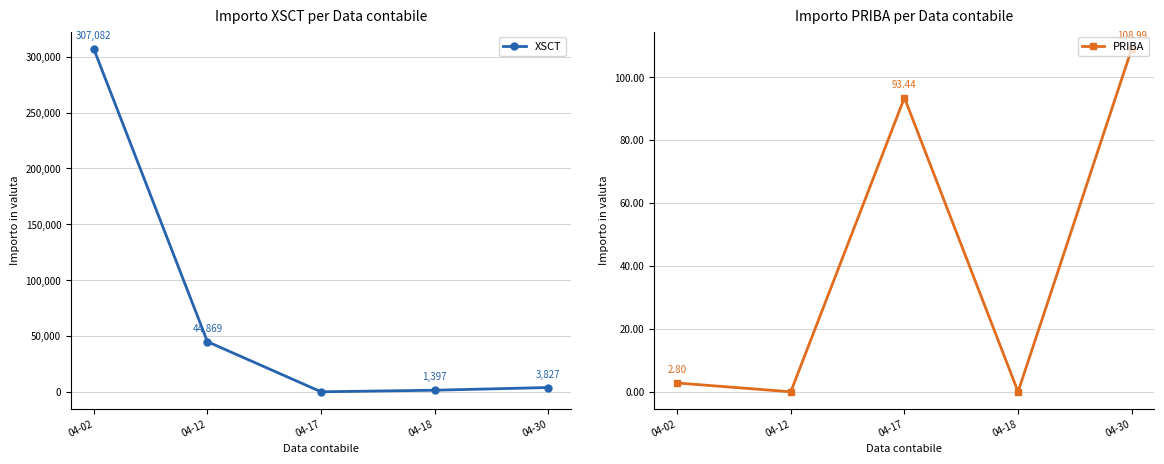

How many intersections are there between XSCT and PRIBA?

2